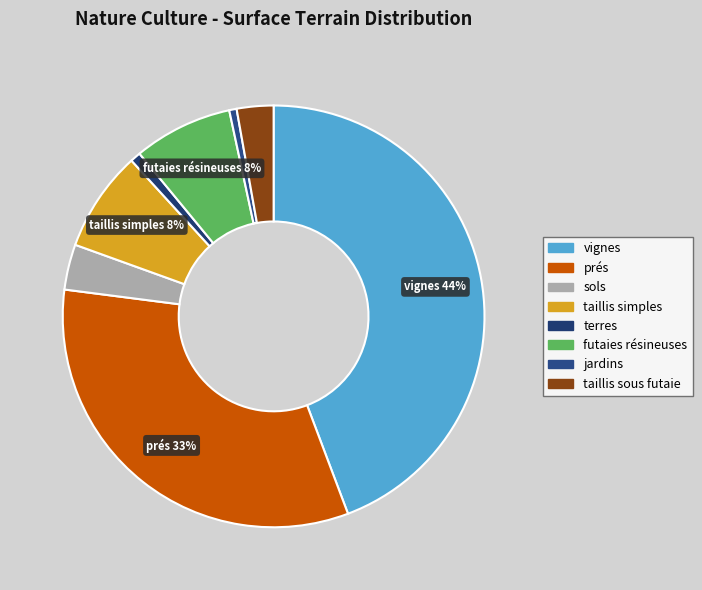

The terres slice represents 1% of the pie. True or false?

True